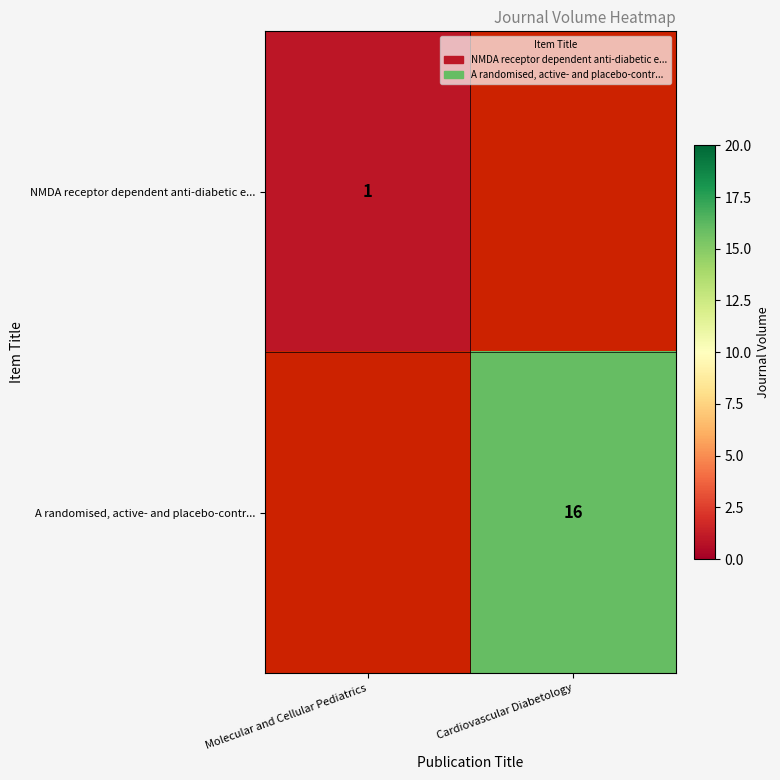

The NMDA receptor dependent anti-diabetic e... series shows 1 at Molecular and Cellular Pediatrics. True or false?

True